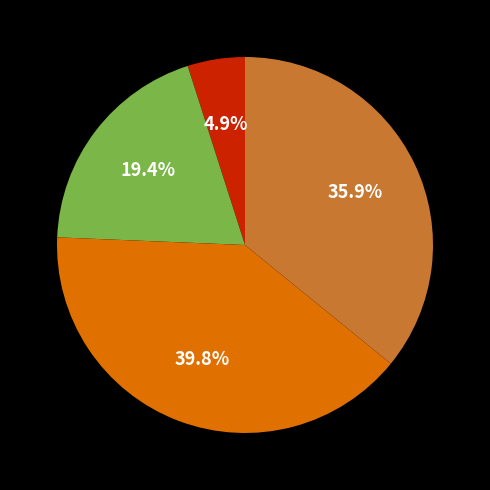

How many segments does this pie chart have?

4